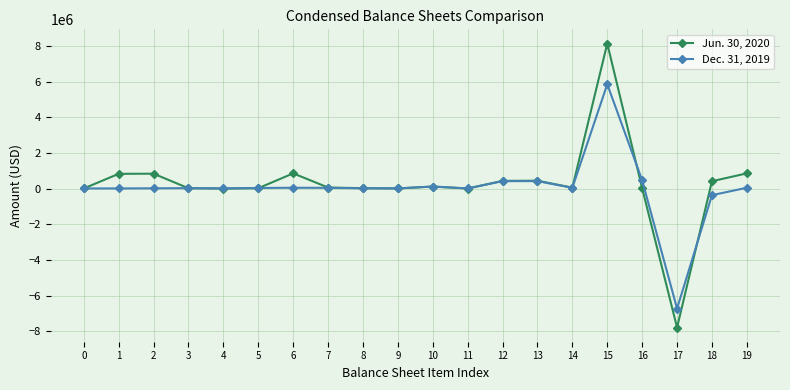

What is the sum of all Dec. 31, 2019 values?

460785